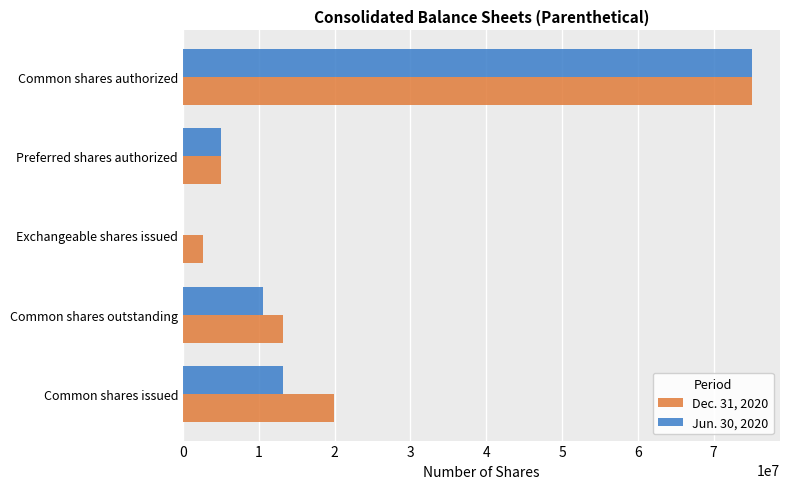

What is the average value of the Dec. 31, 2020 series?

23165461